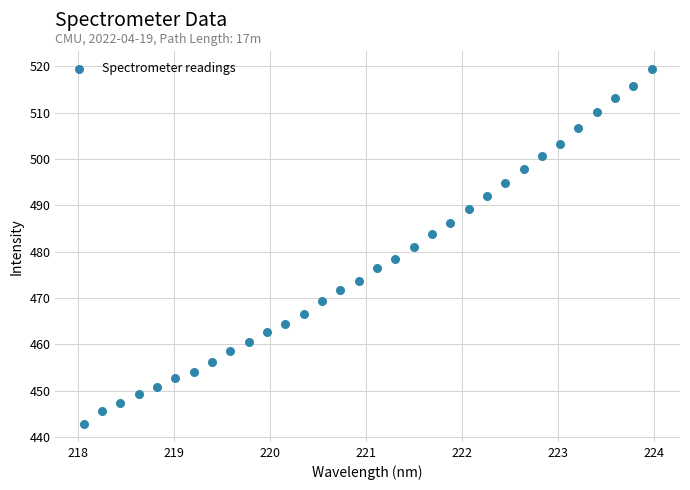

What is the range of X values (max minus min)?

5.9